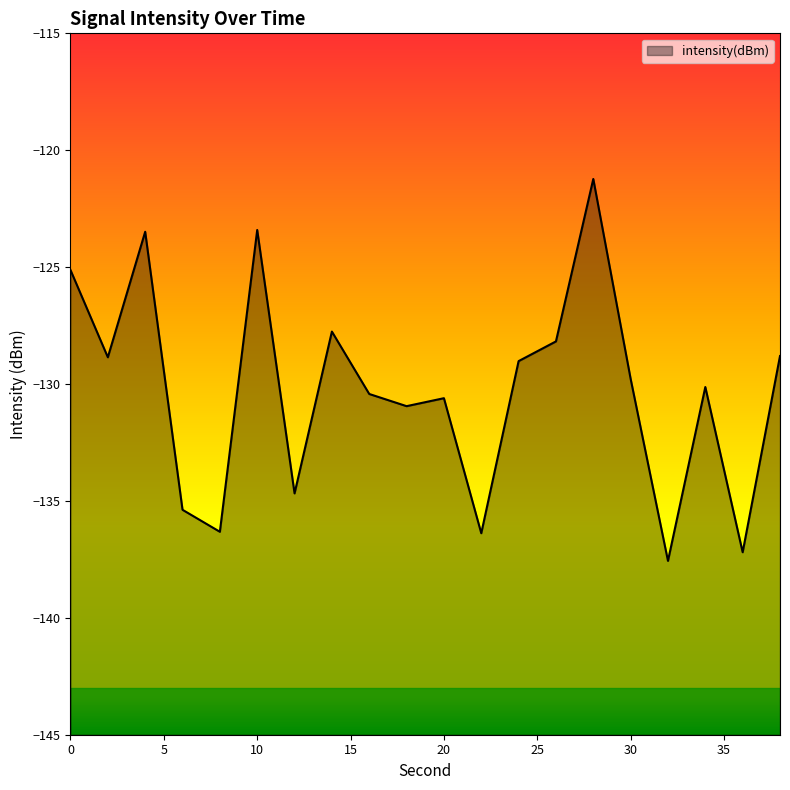

What value does the data have at 32?

-137.6